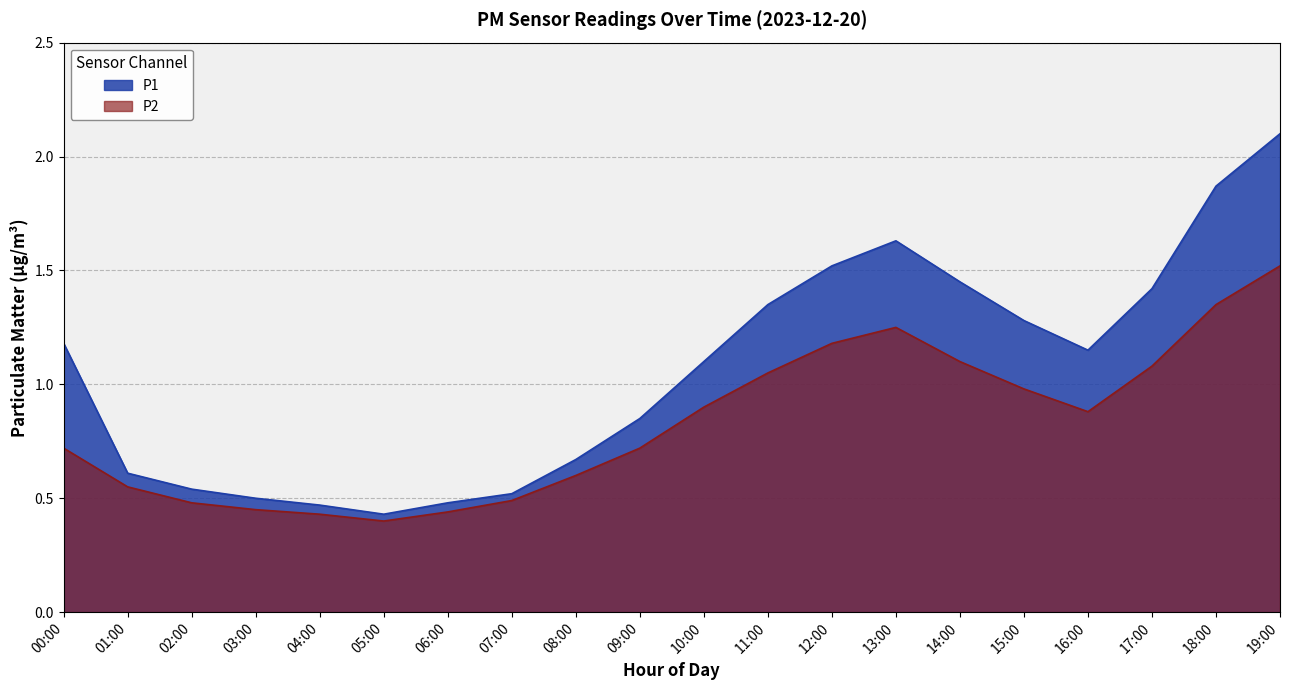

What is the difference between the second highest and minimum values in the P1 series?

1.4